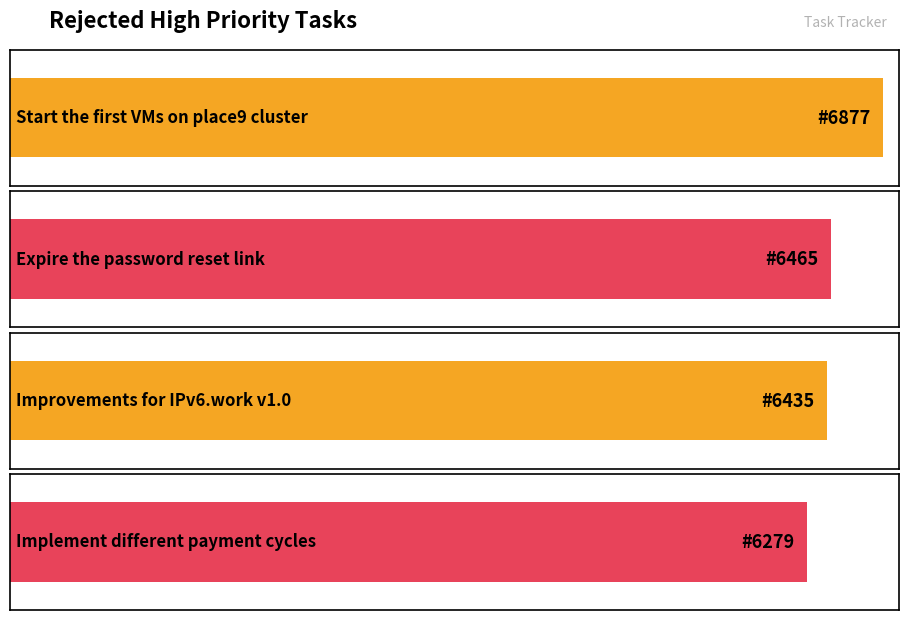

What is the difference between the values at Expire the password reset link and Improvements for IPv6.work v1.0?

30